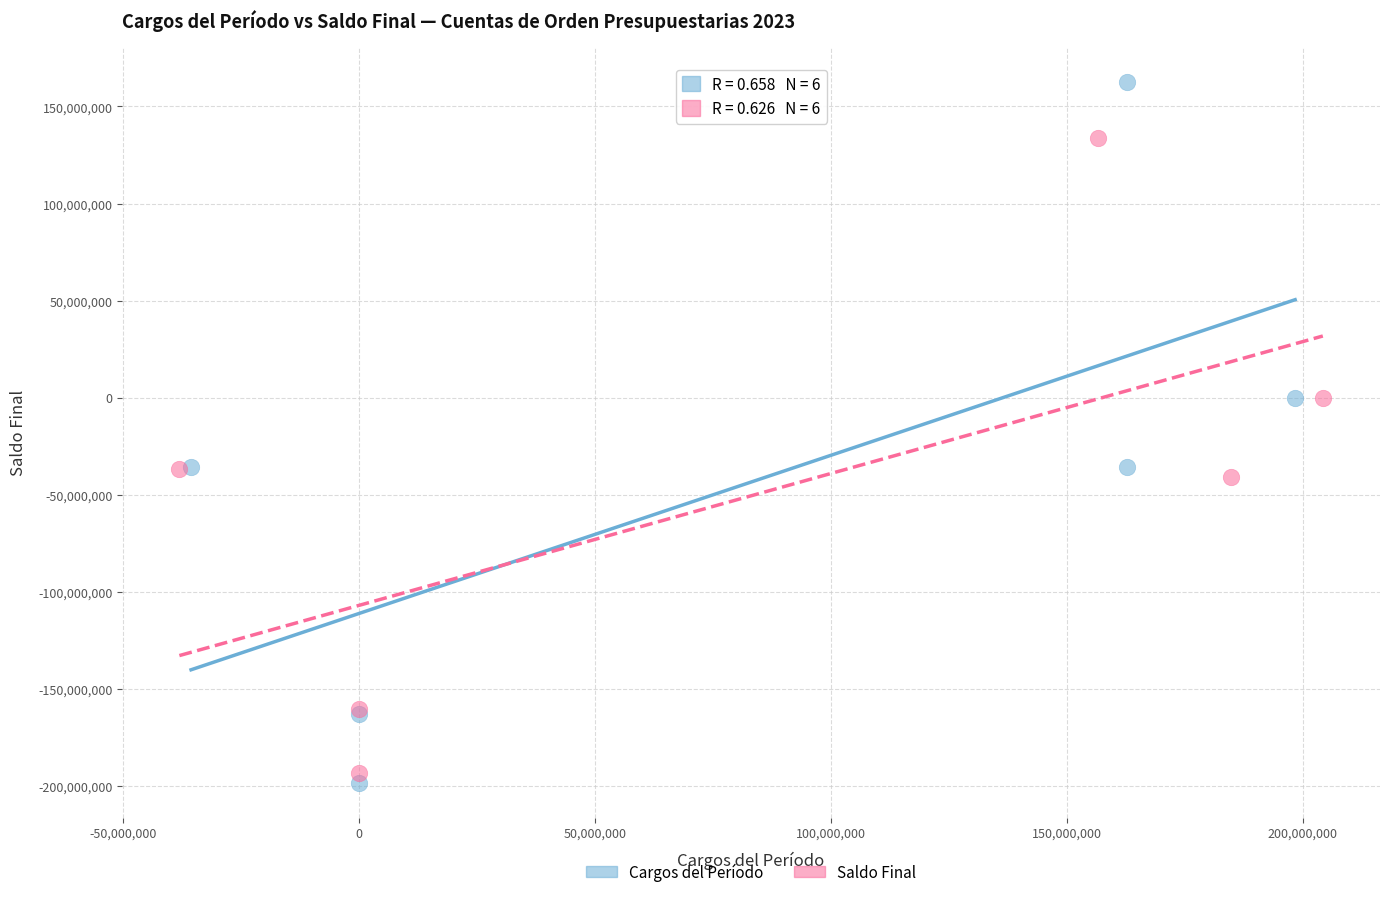

Which series reaches the minimum Y coordinate?

Cargos del Período